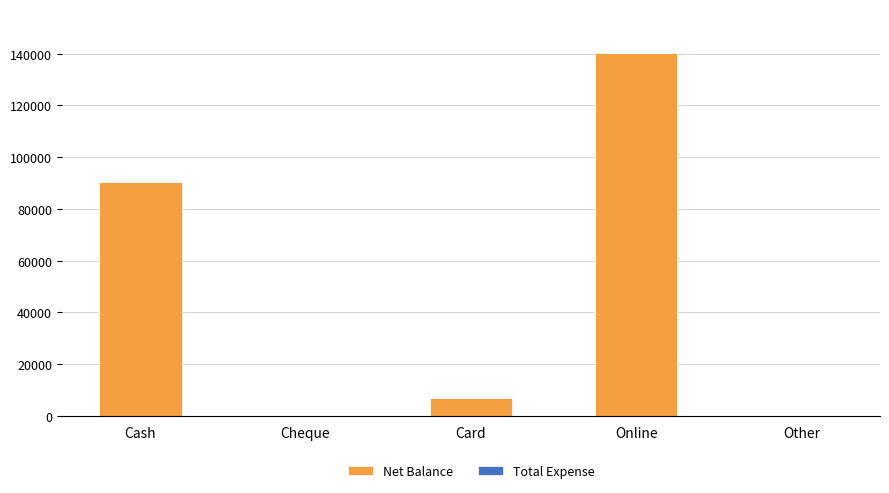

What is the change in value from Online to Other?

-140400